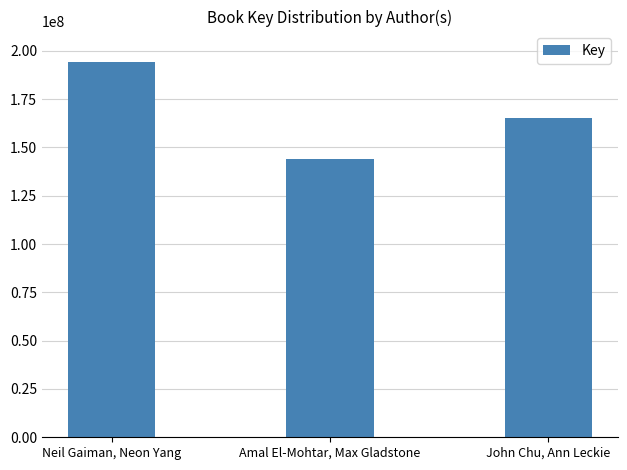

Reading left to right, transcribe all the data shown in this chart.

Neil Gaiman, Neon Yang=194137784	Amal El-Mohtar, Max Gladstone=143931626	John Chu, Ann Leckie=165093629